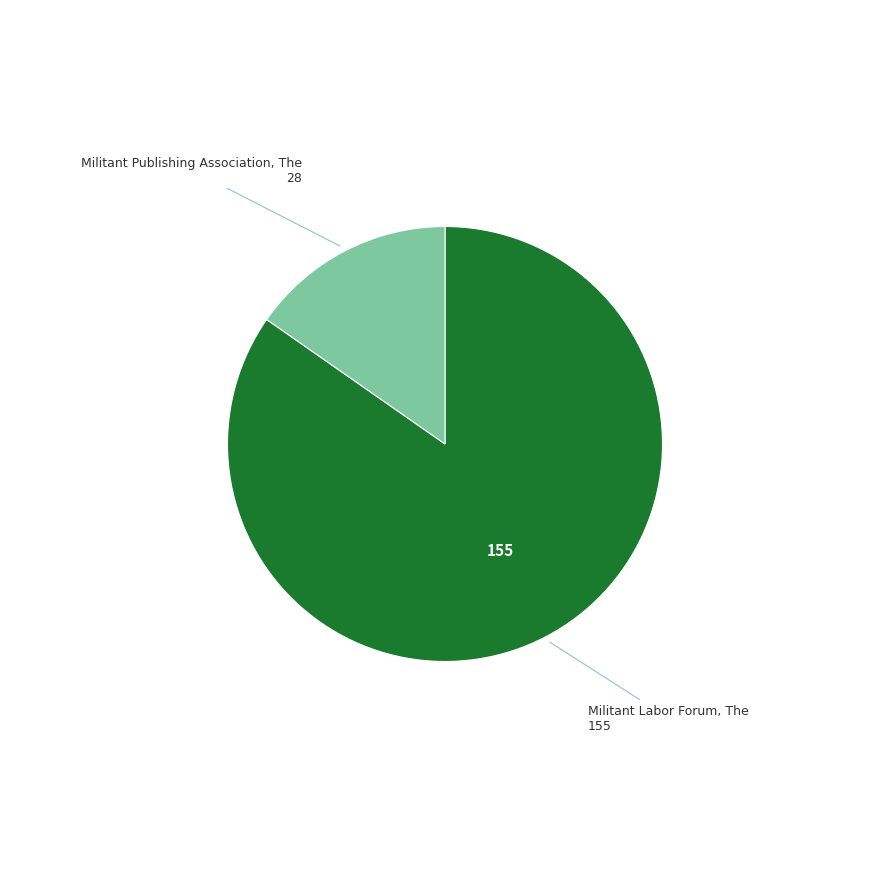

Is there a majority slice in this chart?

Yes